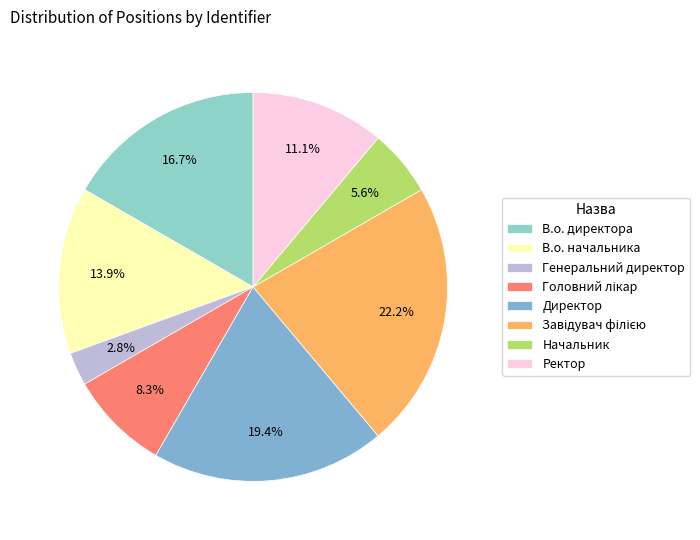

Does Директор account for over 50% of the chart?

No